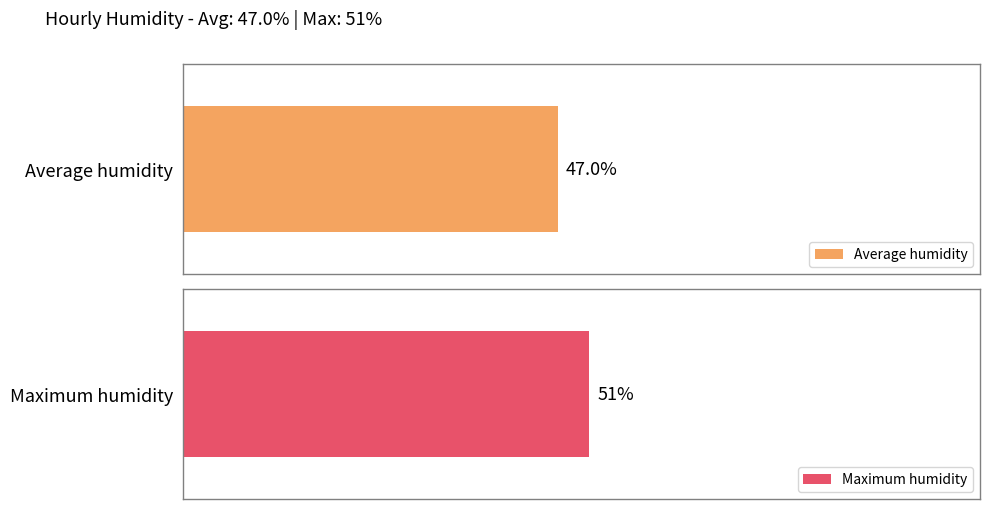

Rank the series by their average value, from lowest to highest.

Average humidity, Maximum humidity